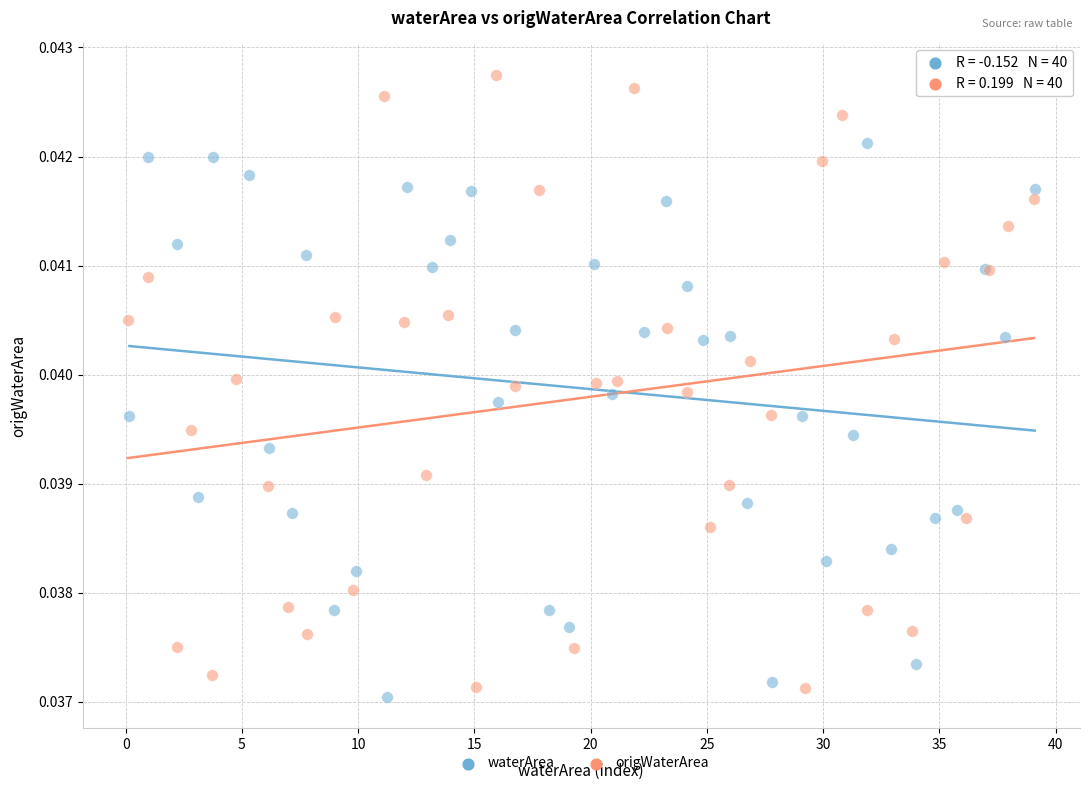

What are all the series names shown in the legend?

waterArea, origWaterArea